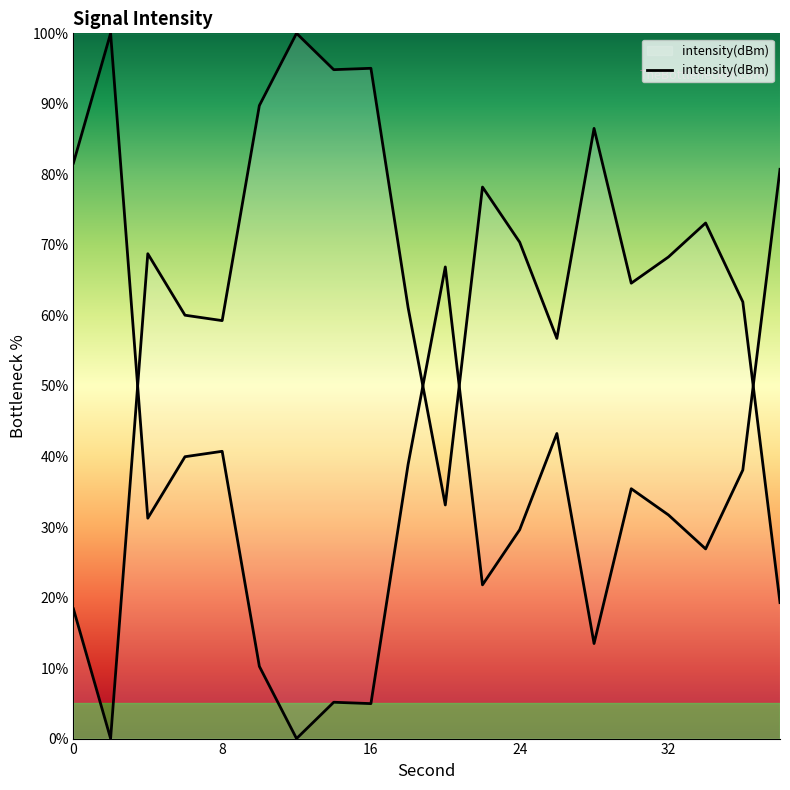

At which category does the chart reach its minimum across all series?

2